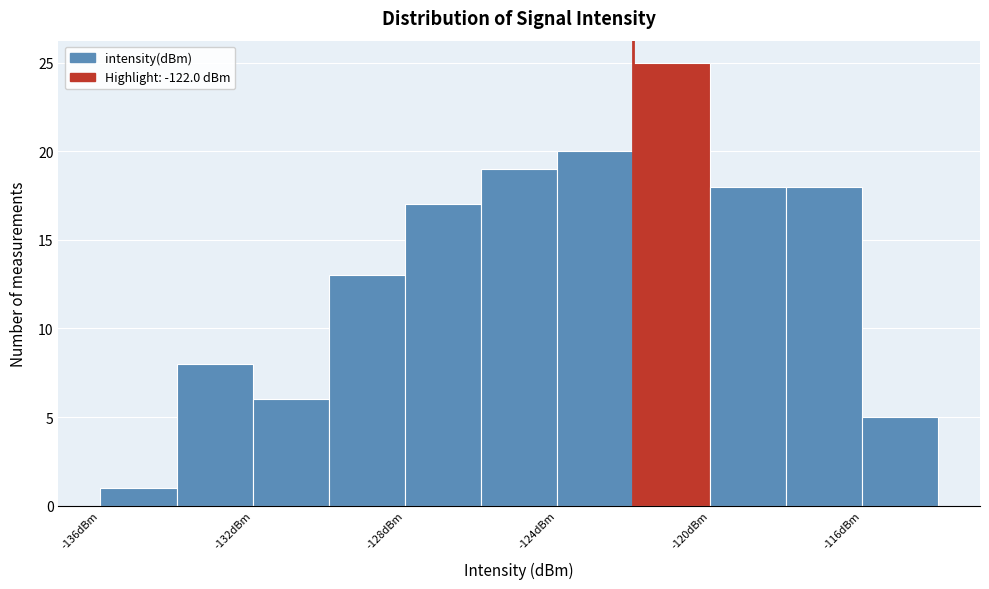

Reading left to right, transcribe this chart: for each bar, give the range it covers on the x-axis and its height. The values are not printed on the chart, so give them approximately, as read against the axis.

-136 to -134: 1
-134 to -132: 8
-132 to -130: 6
-130 to -128: 13
-128 to -126: 17
-126 to -124: 19
-124 to -122: 20
-122 to -120: 25
-120 to -118: 18
-118 to -116: 18
-116 to -114: 5